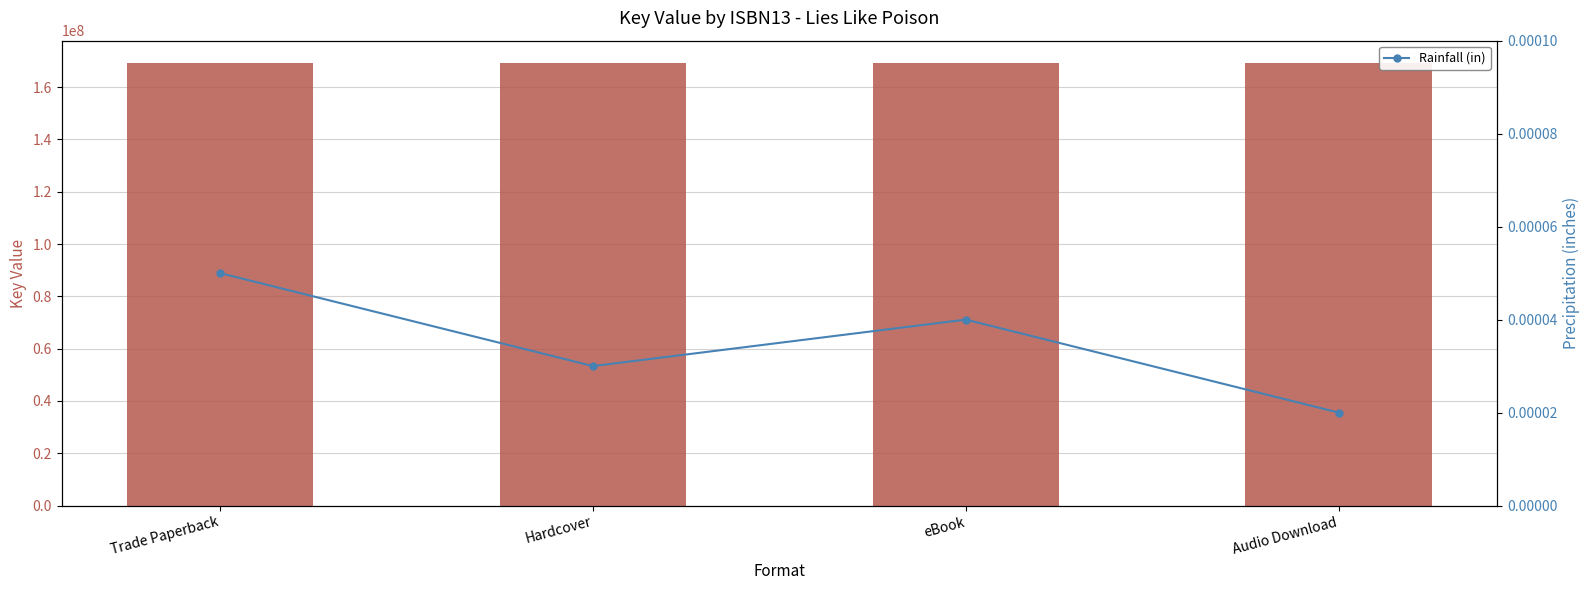

Which series changed the most between Trade Paperback and Audio Download?

Rainfall (in)